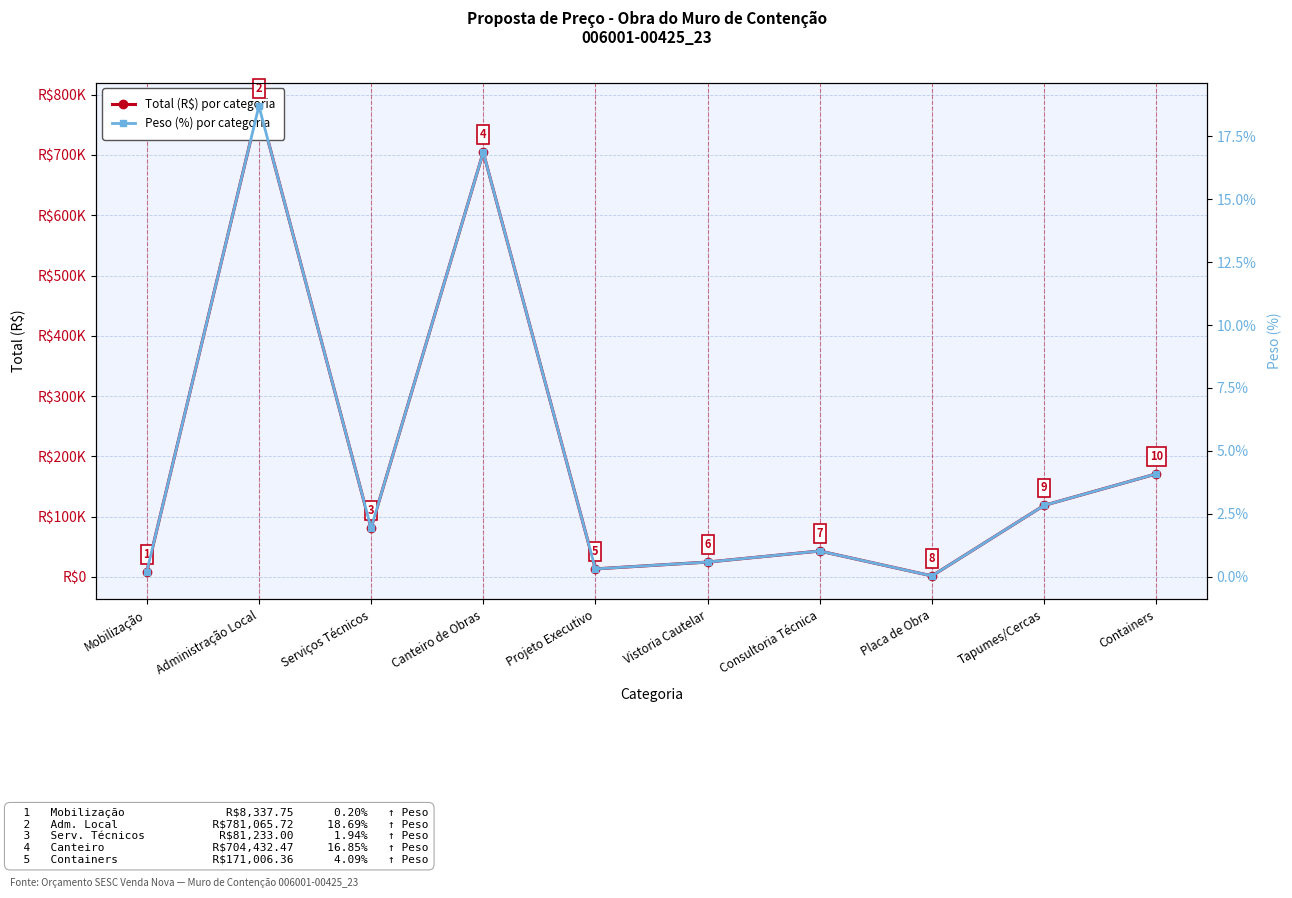

At which label does Total (R$) por categoria first exceed 81233?

Administração Local